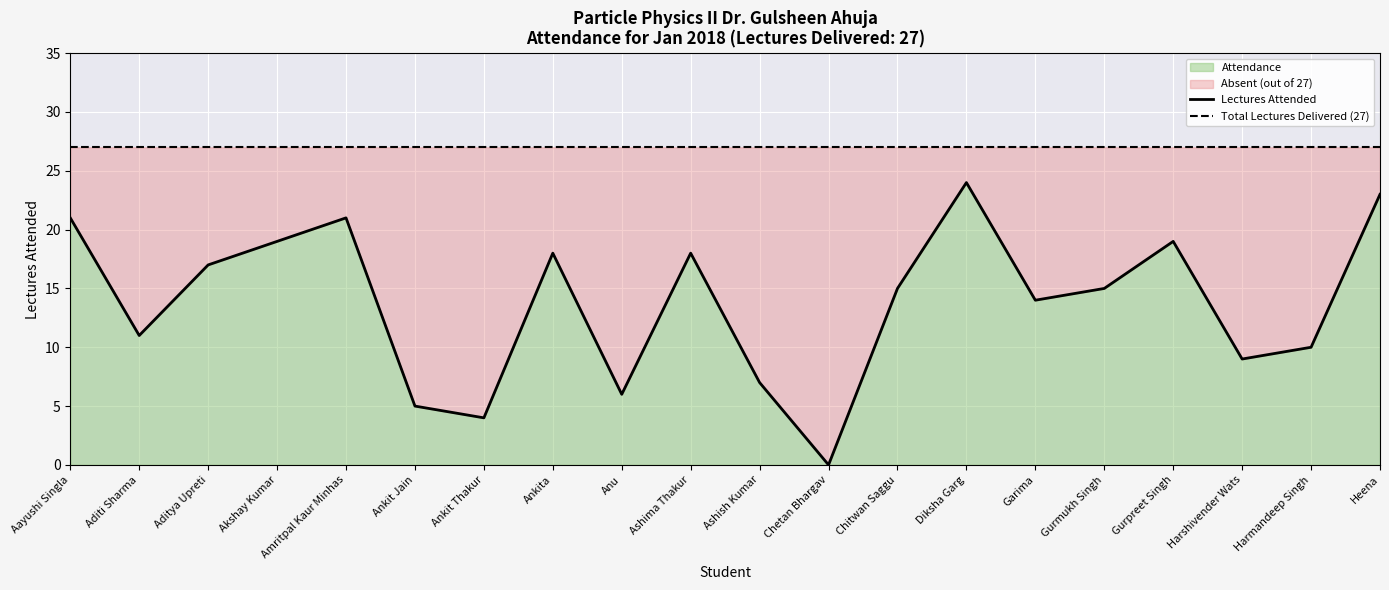

Which series has the widest spread of values?

Lectures Attended